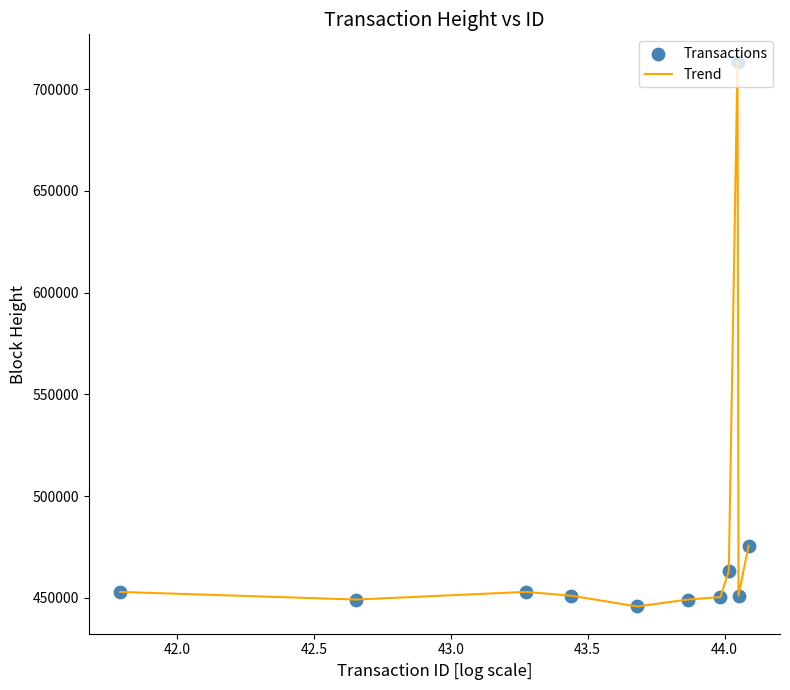

What is the difference between the maximum and minimum values?

267853